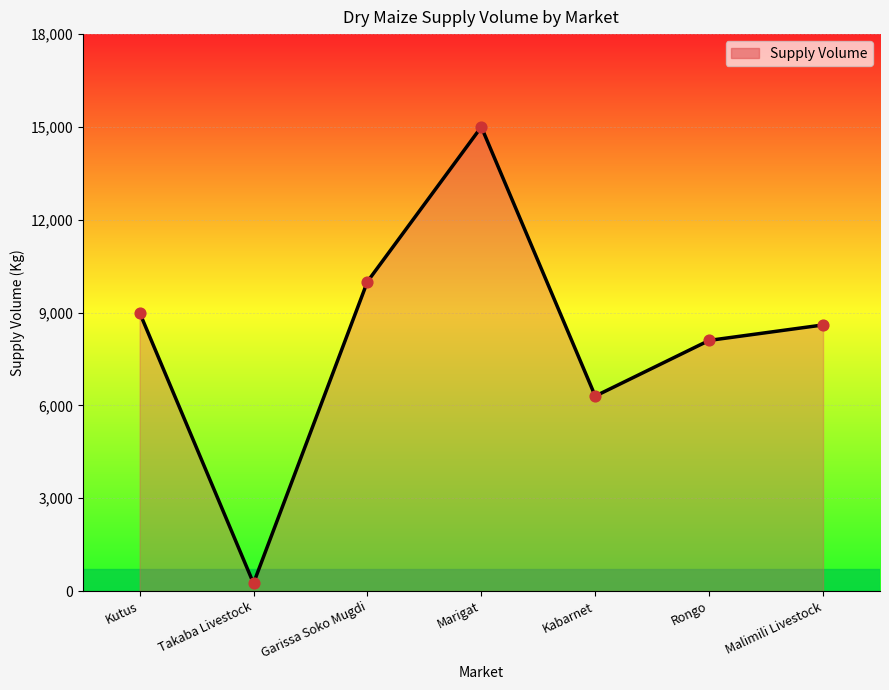

Between Takaba Livestock and Rongo, which is larger?

Rongo